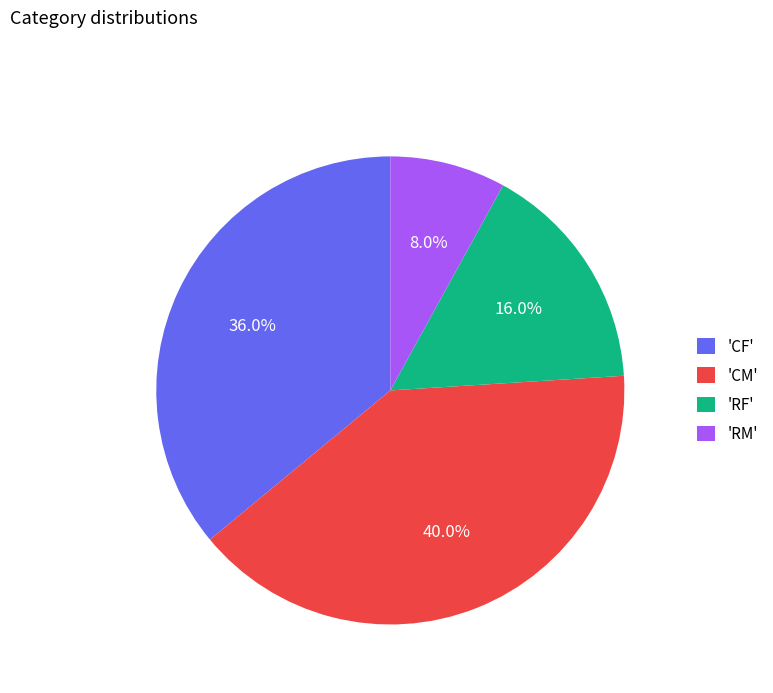

Which category has the smallest portion of the pie?

'RM'